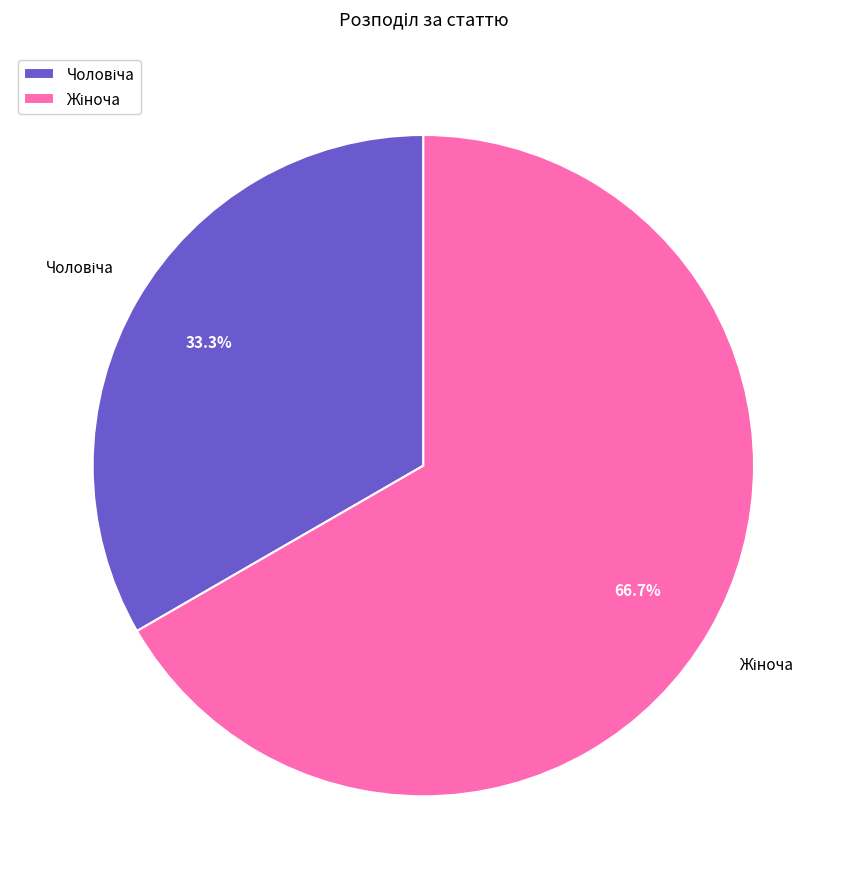

Does any single category account for the majority?

Yes